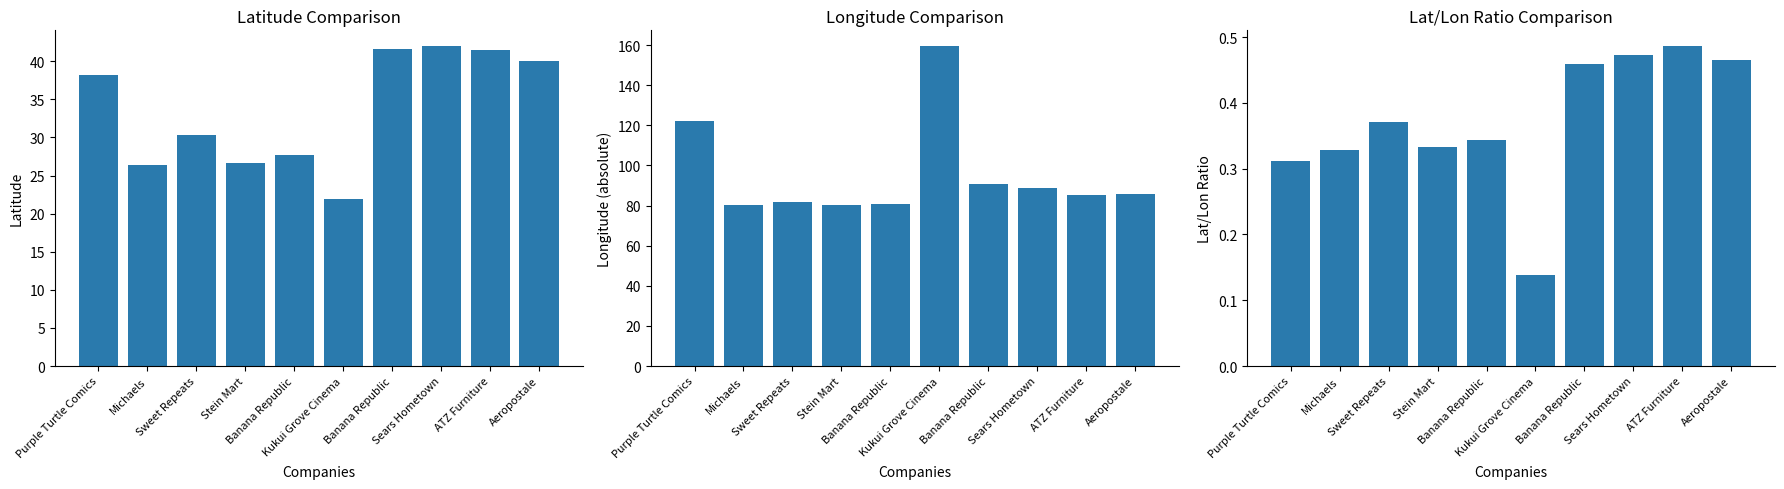

What is the average value of the Longitude series?

95.5